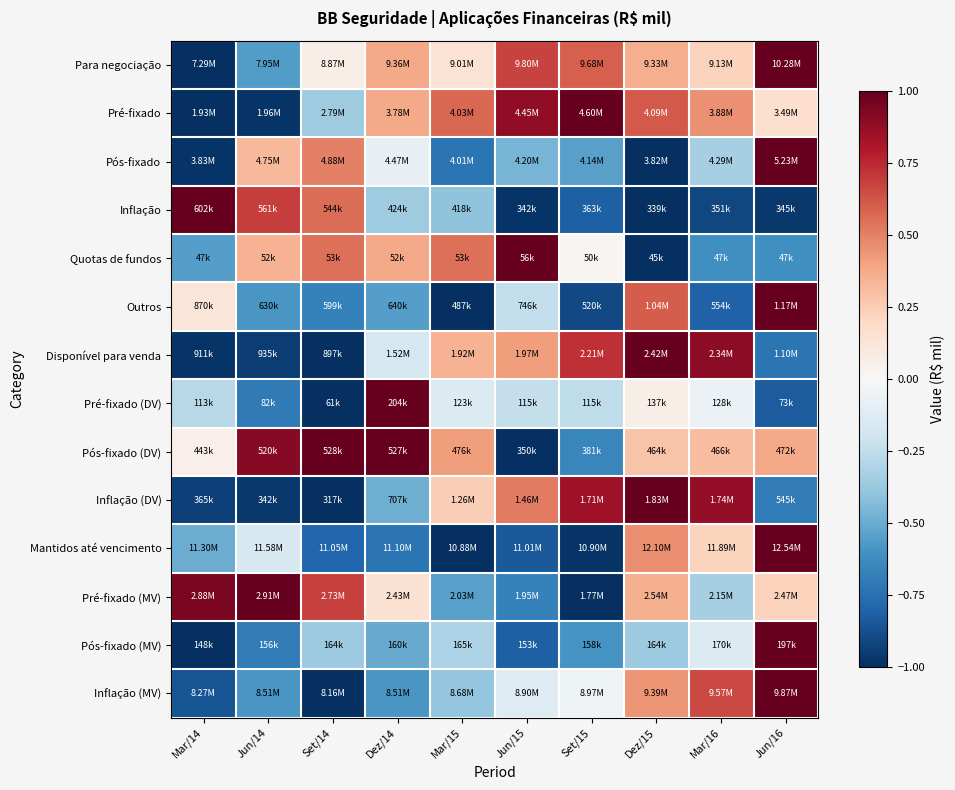

How many categories are shown in the chart?

10